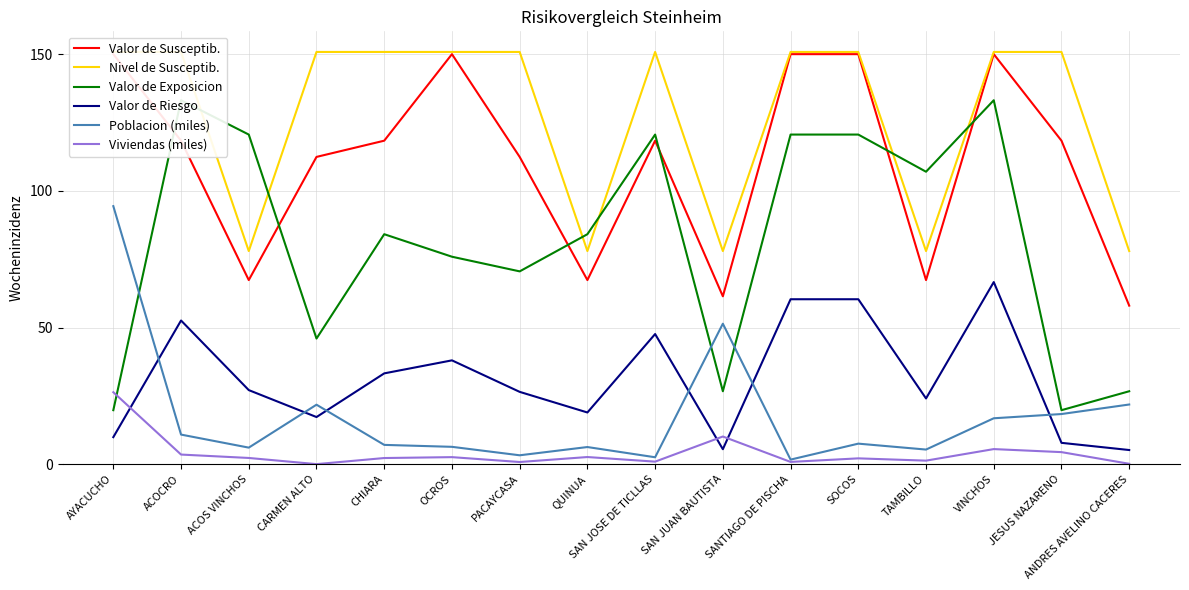

Which series has the largest total across all categories?

Nivel de Susceptib.